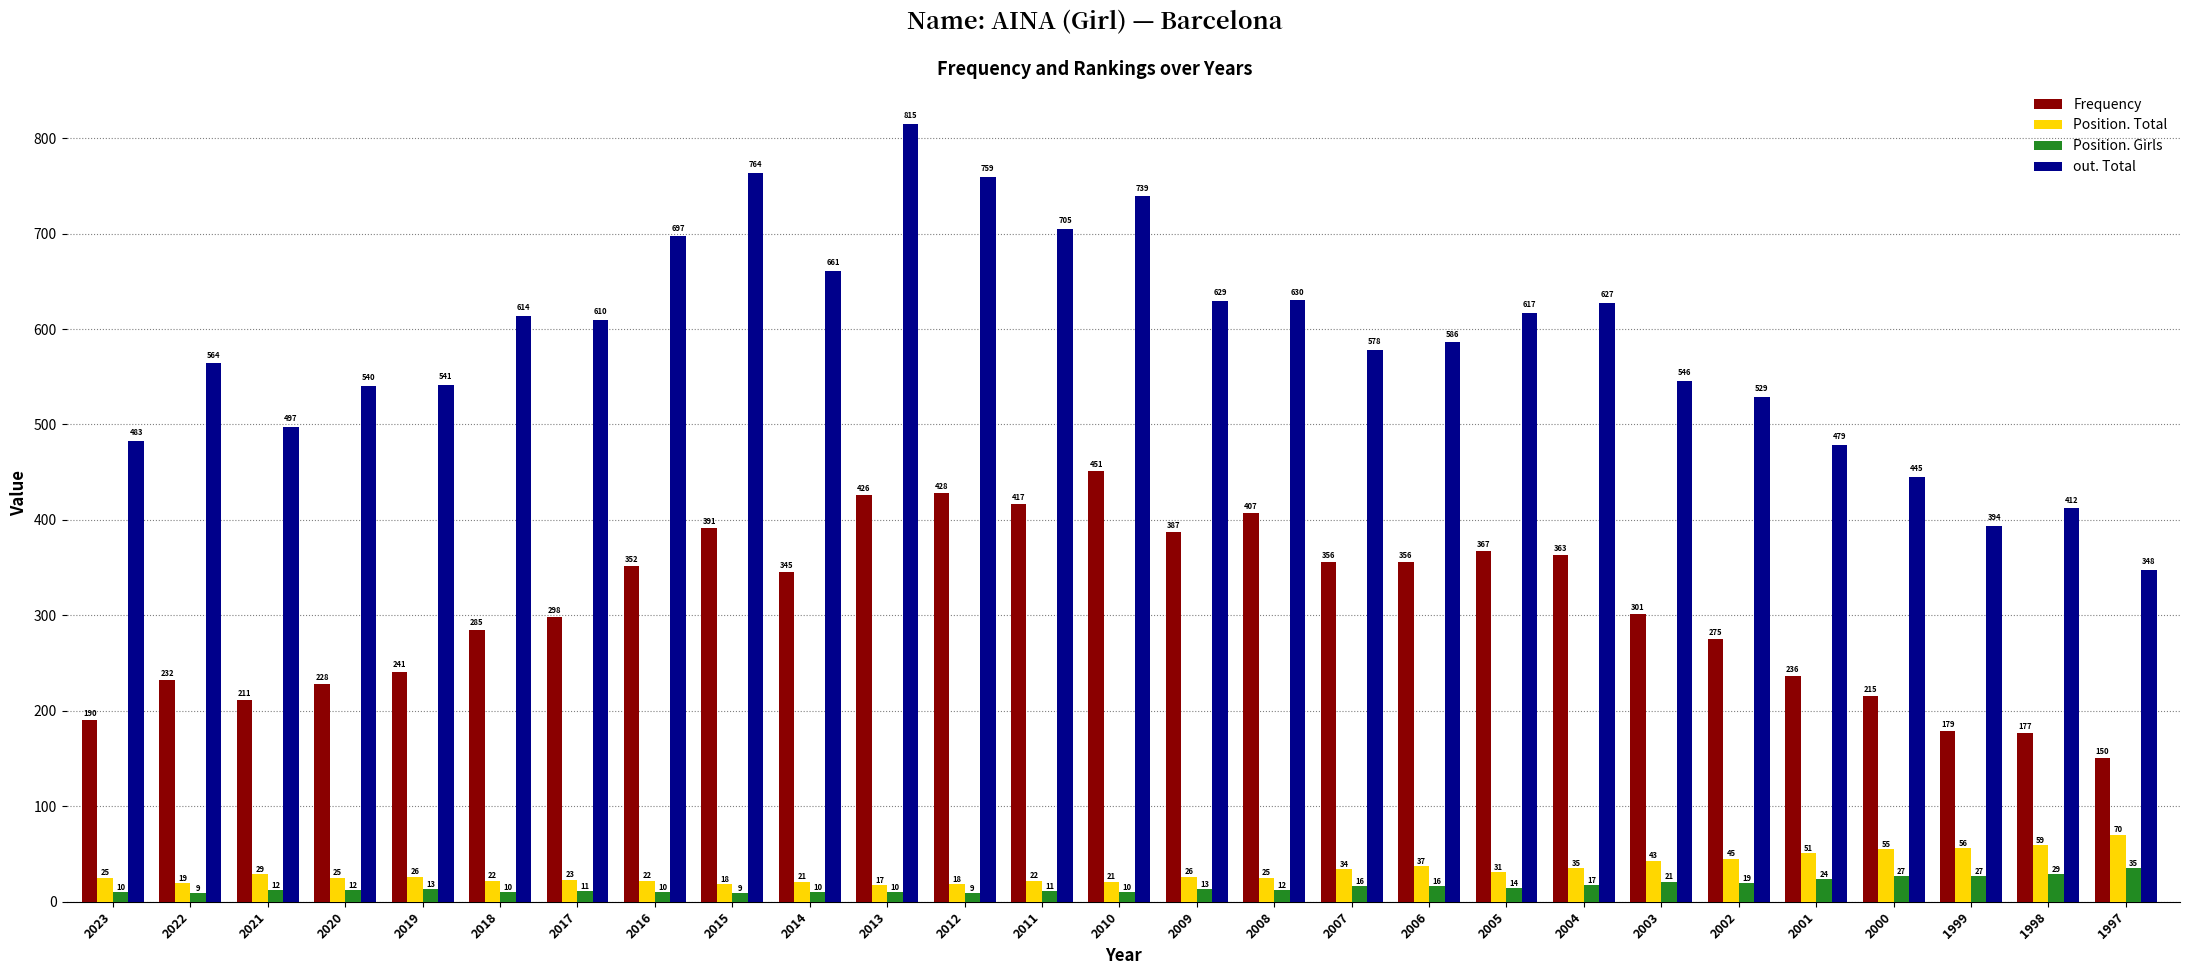

At which category is the sum across all series the highest?

2013